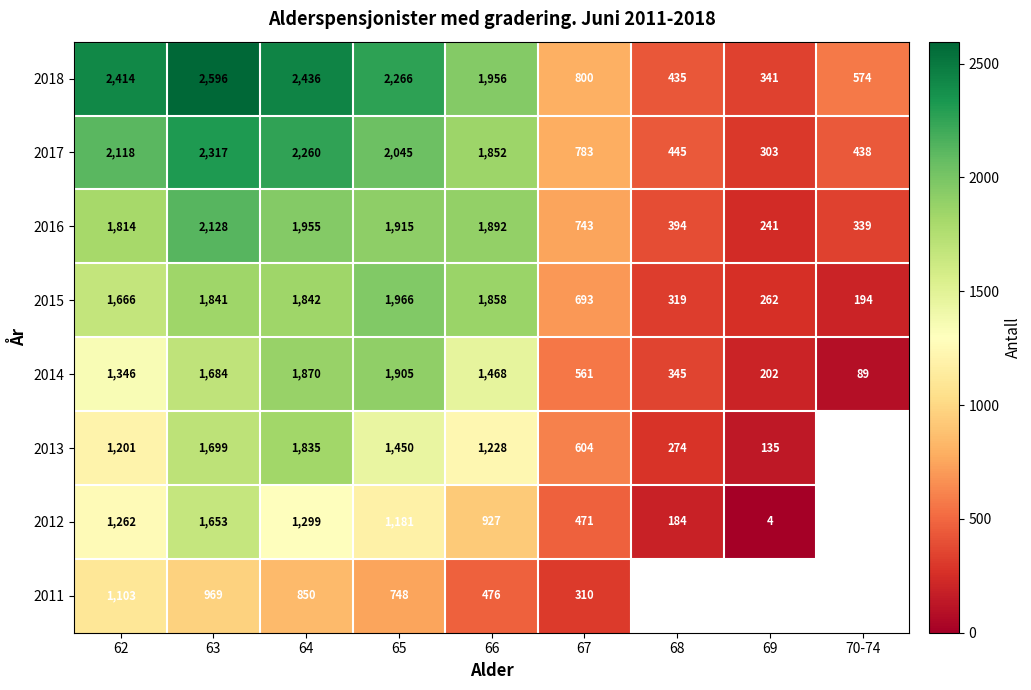

Rank the categories by 2017 value from highest to lowest.

63, 64, 62, 65, 66, 67, 68, 70-74, 69